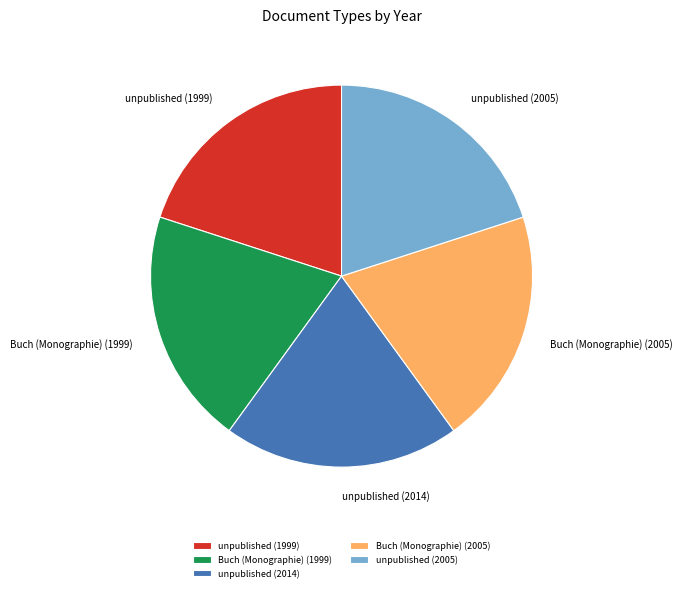

What is the ratio of the value at unpublished (2014) to the value at unpublished (1999)?

1.0